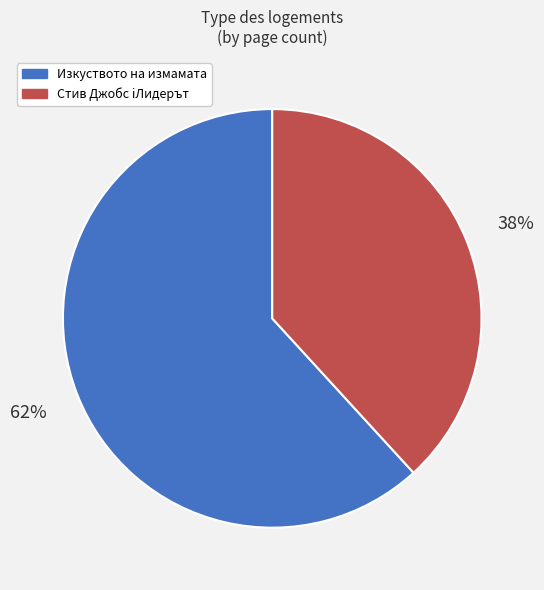

Do Изкуството на измамата and Стив Джобс iЛидерът together represent more than half of the pie?

Yes